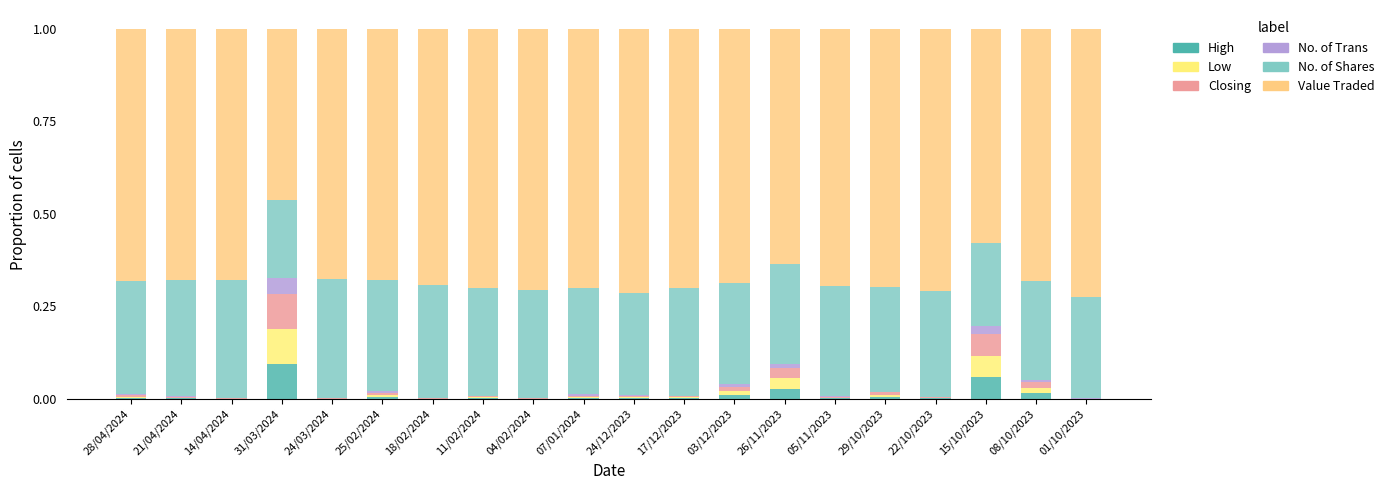

What is the approximate value of No. of Shares at 31/03/2024?

0.2